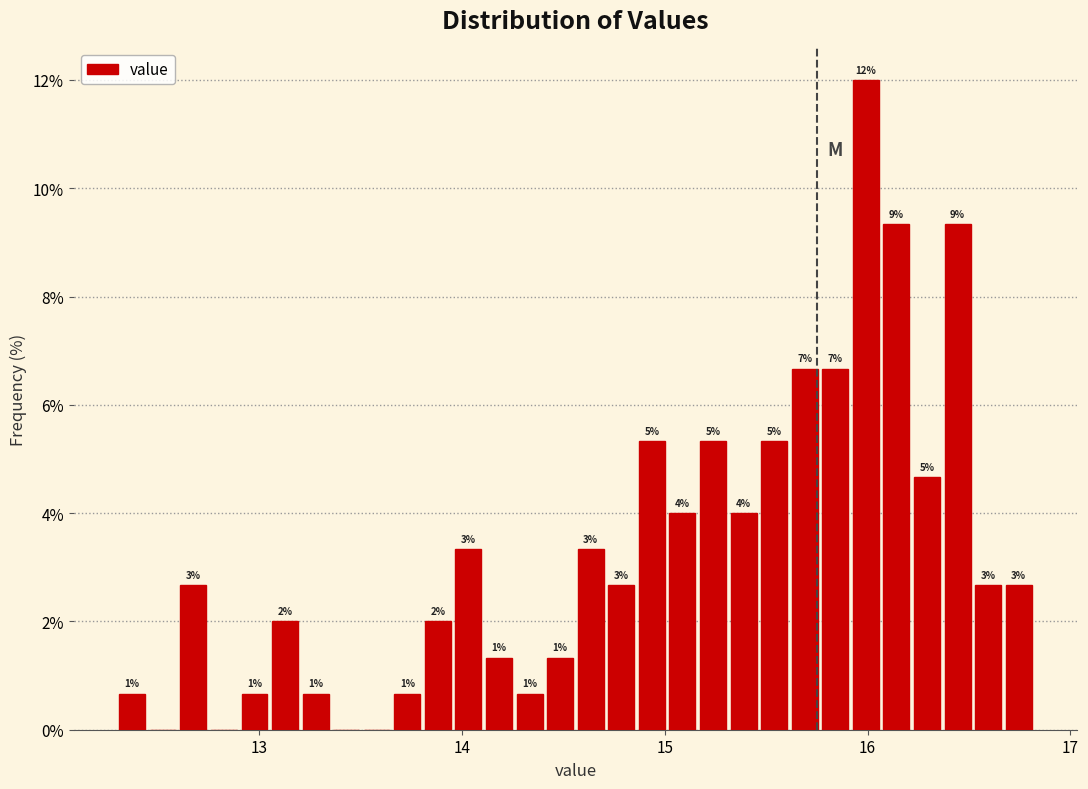

Around what value on the x-axis is the tallest bar? Give the approximate position of its centre, as read against the axis.

16.0